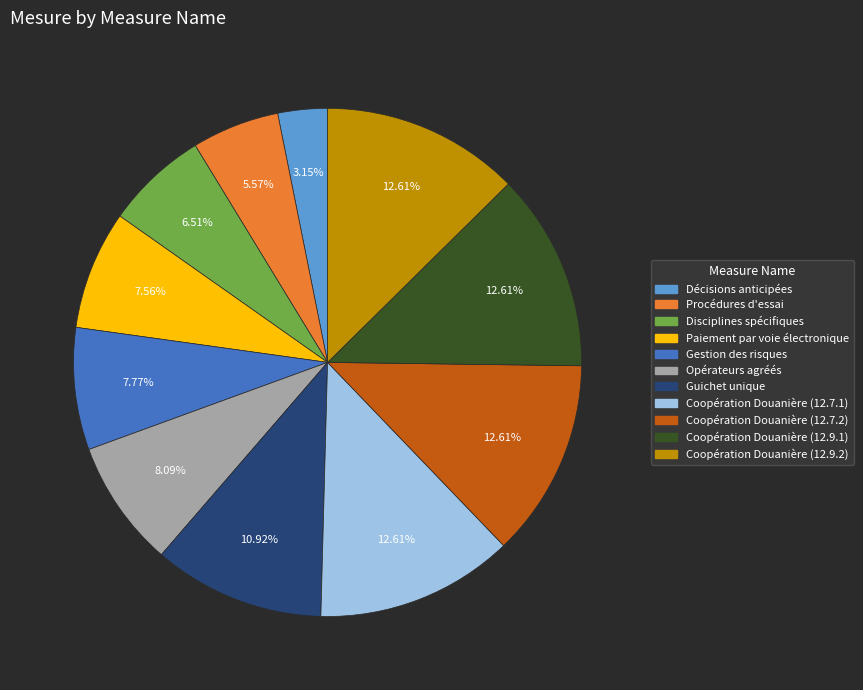

Which has a higher value, Opérateurs agréés or Procédures d'essai?

Opérateurs agréés